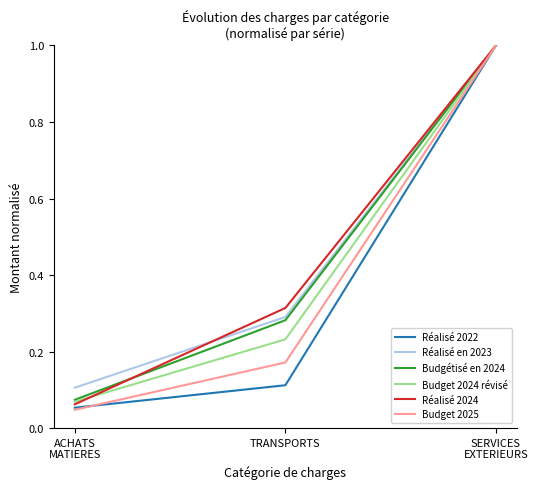

Which series has the widest spread of values?

Budget 2025